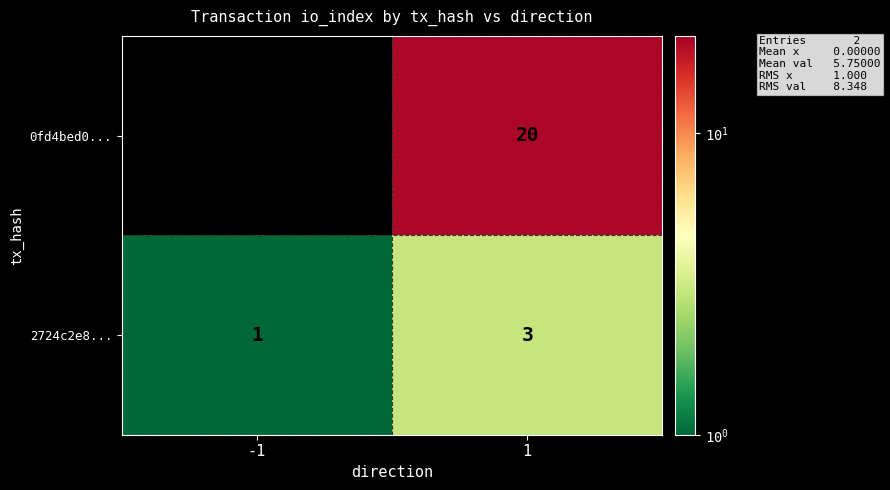

Which label corresponds to the smallest value in the chart?

-1